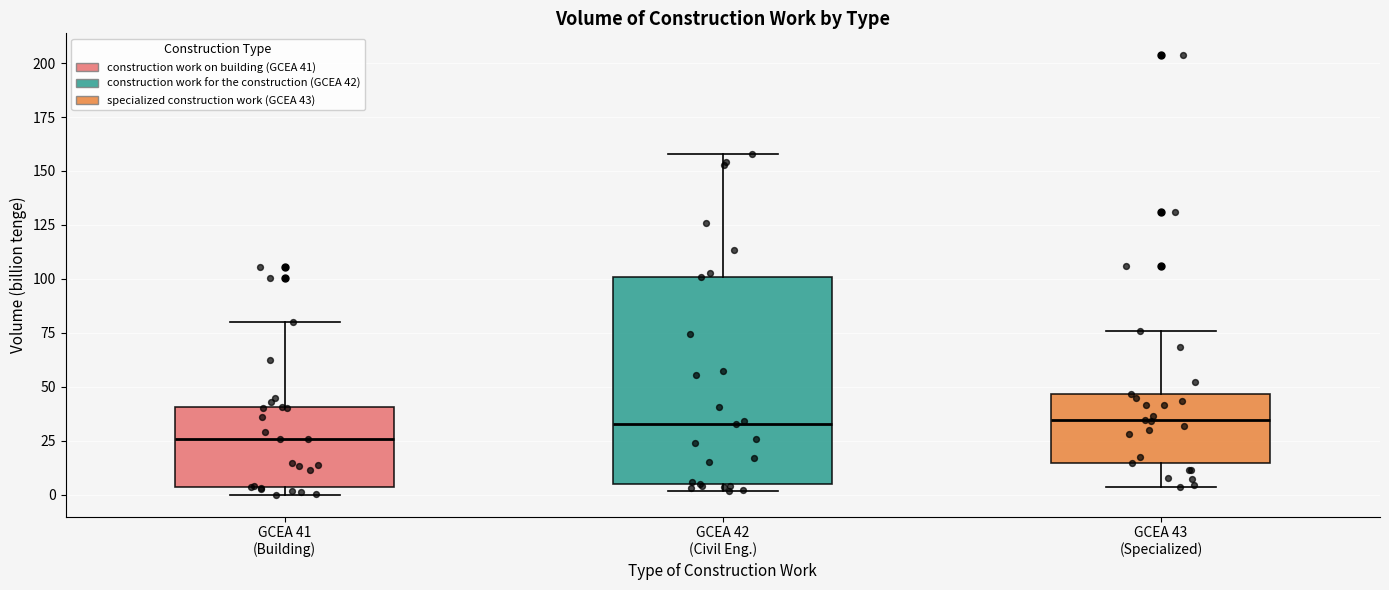

Reading left to right, read every box against the y-axis: the position of its median line, the range the box covers, and the ends of its whiskers. The values are not printed on the chart, so give them approximately, as read against the axis.

GCEA 41 (Building): median 25, box 5 to 40, whiskers 0 to 80
GCEA 42 (Civil Eng.): median 35, box 5 to 100, whiskers 0 to 160
GCEA 43 (Specialized): median 35, box 15 to 45, whiskers 5 to 75